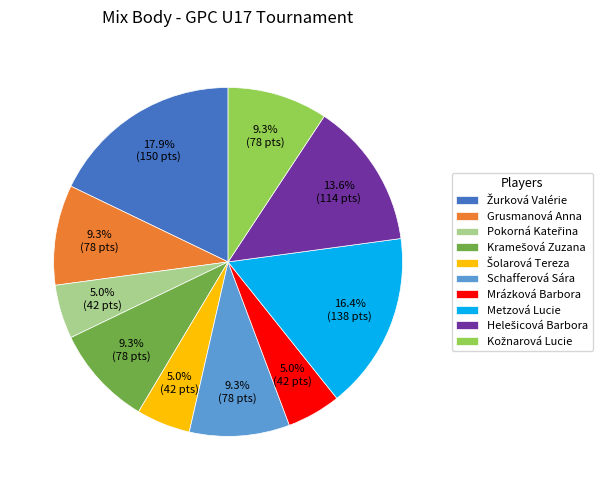

How many slices are in this pie chart?

10